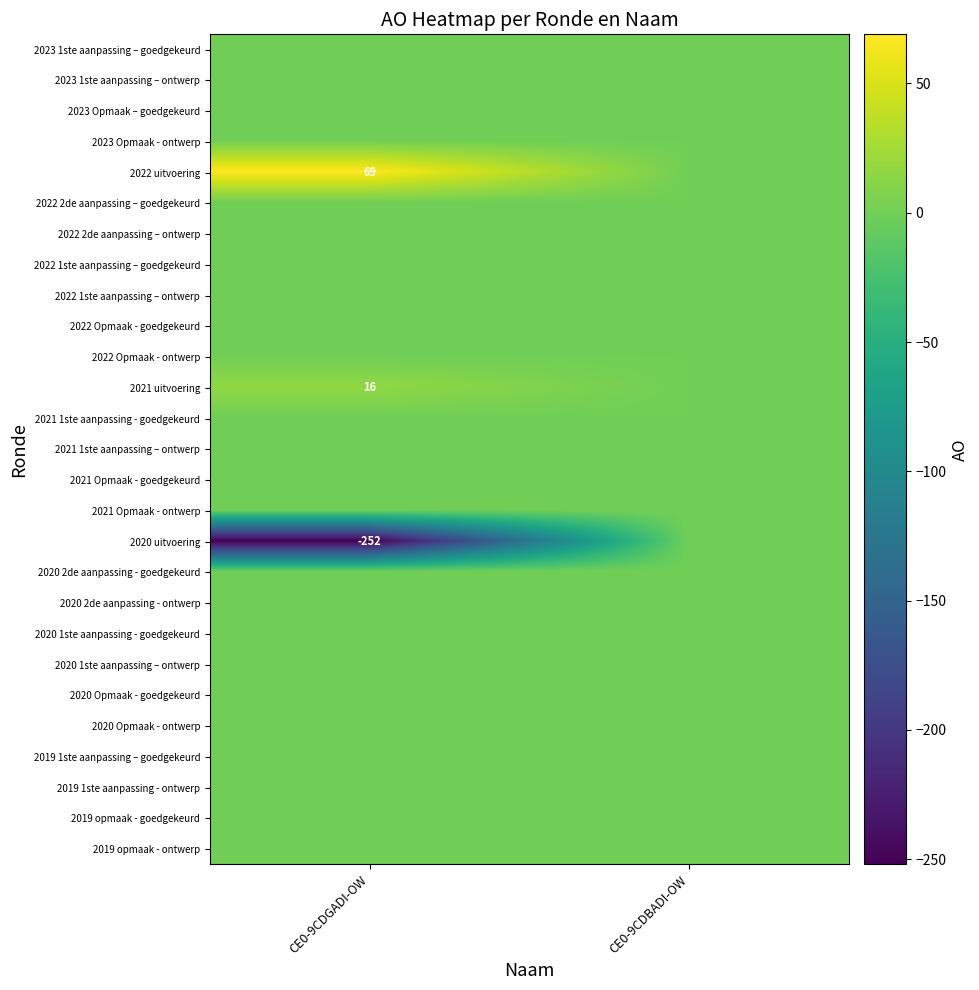

Which label corresponds to the largest value in the chart?

CE0-9CDGADI-OW